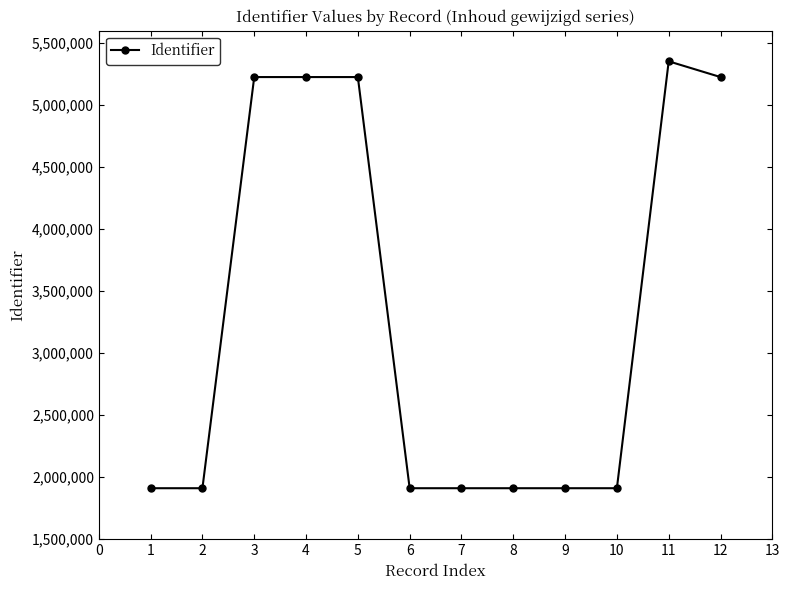

Is it true that the value at 7 is 1911058?

True